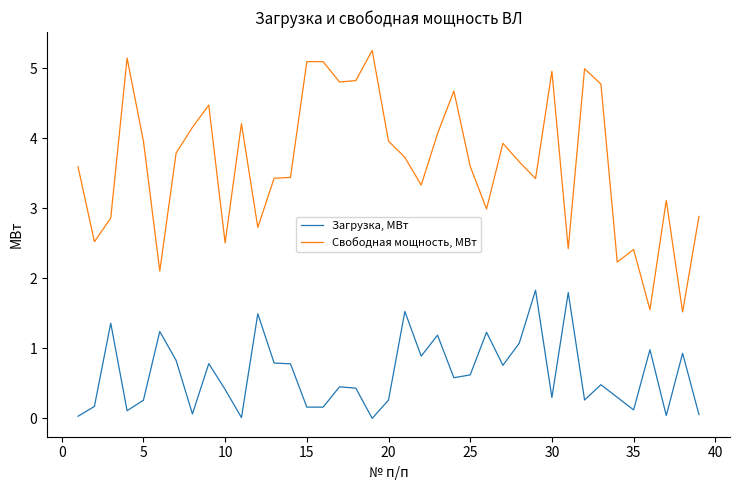

What is the greatest value displayed?

5.3